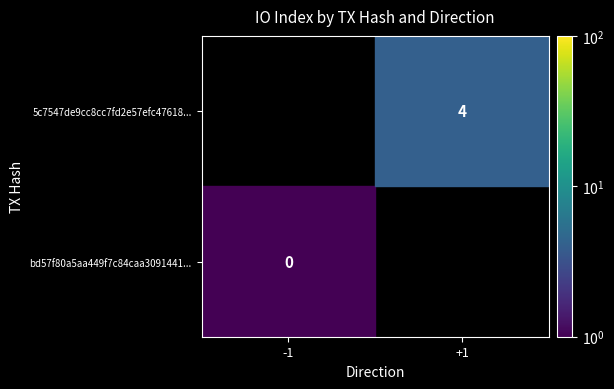

What is the greatest value displayed?

4.0